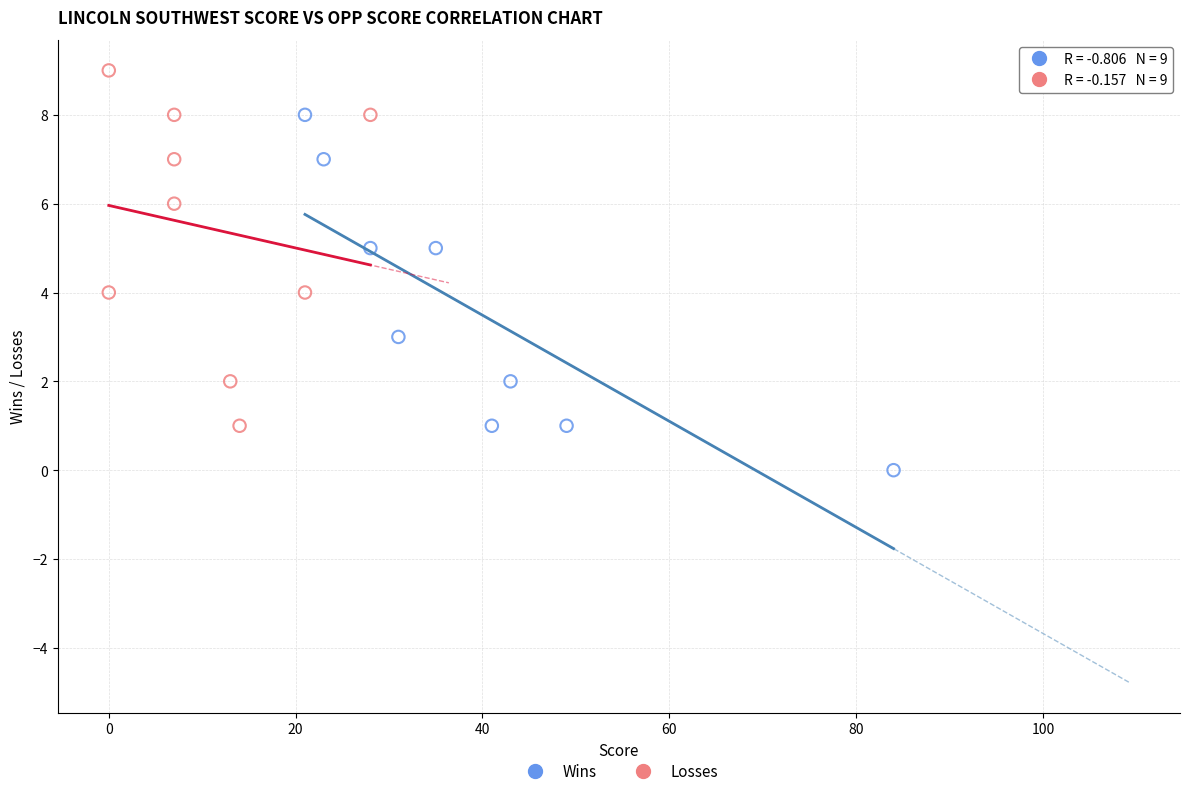

What are all the series names shown in the legend?

Wins, Losses